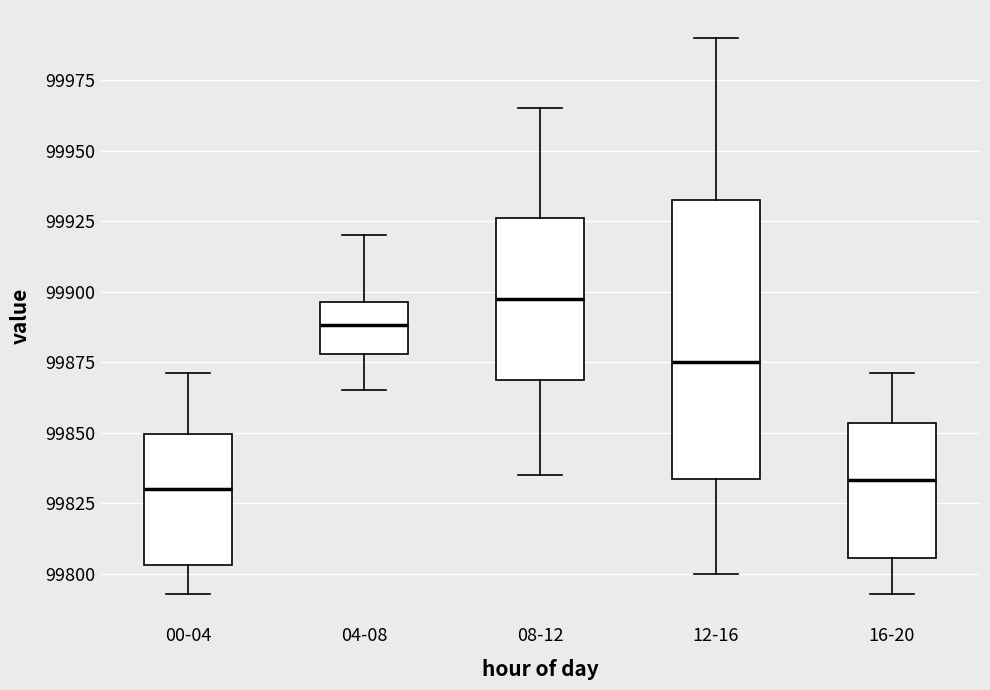

Reading left to right, read every box against the y-axis: the position of its median line, the range the box covers, and the ends of its whiskers. The values are not printed on the chart, so give them approximately, as read against the axis.

00-04: median 99830, box 99805 to 99850, whiskers 99795 to 99870
04-08: median 99890, box 99880 to 99895, whiskers 99865 to 99920
08-12: median 99900, box 99870 to 99925, whiskers 99835 to 99965
12-16: median 99875, box 99835 to 99935, whiskers 99800 to 99990
16-20: median 99835, box 99805 to 99855, whiskers 99795 to 99870